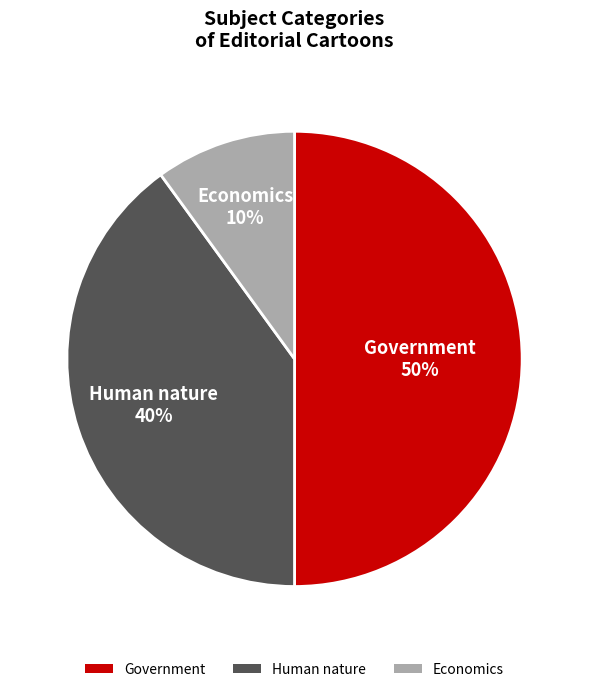

What percentage is the Human nature slice, to the nearest percent?

40%